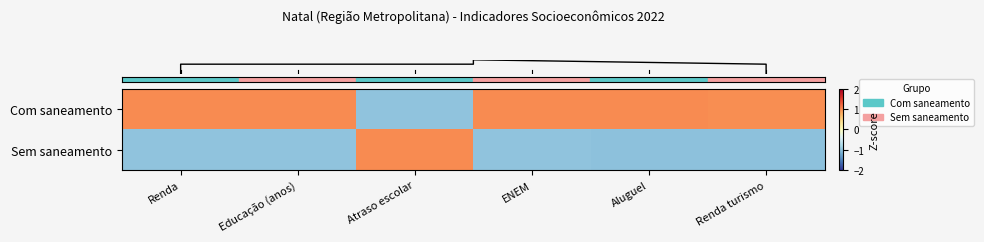

List the series in order of their overall mean, lowest first.

row_1, row_0